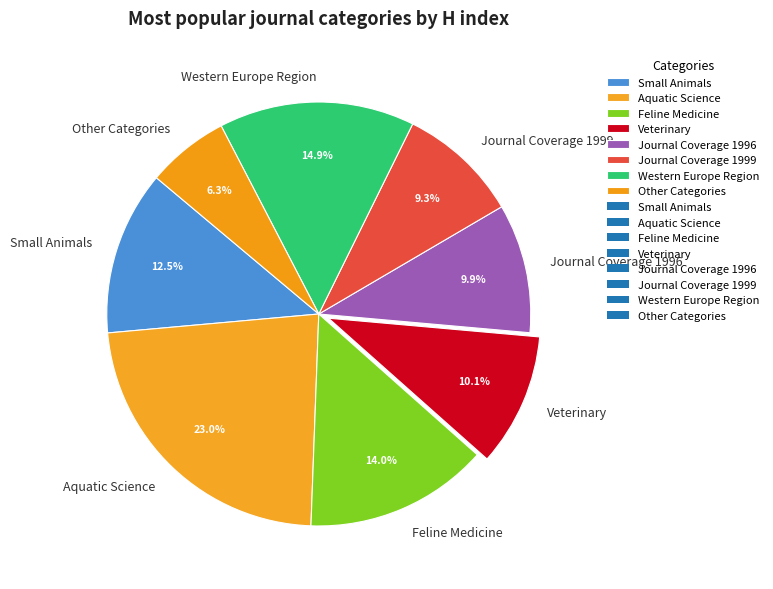

Does Veterinary account for over 50% of the chart?

No